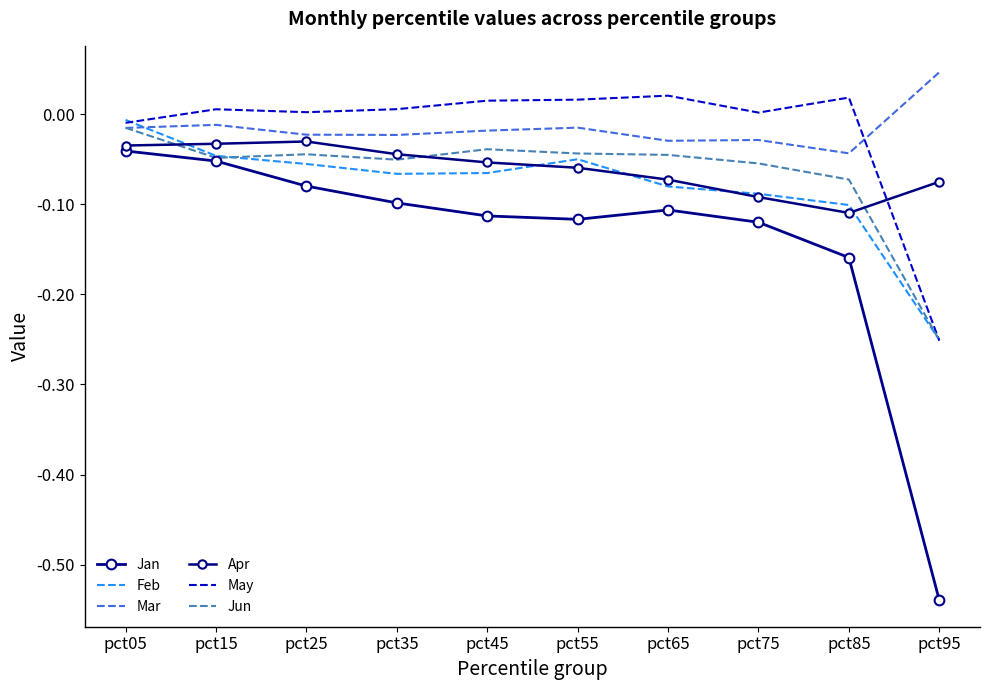

What is the difference between the maximum and minimum values in the Mar series?

0.1